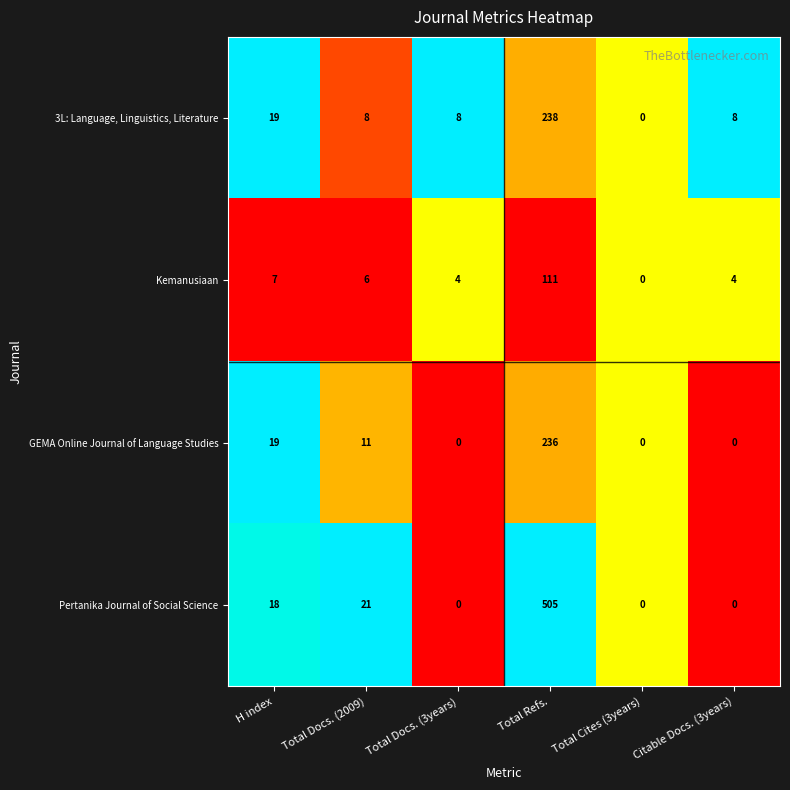

What is the highest value of the Pertanika Journal of Social Science series?

505